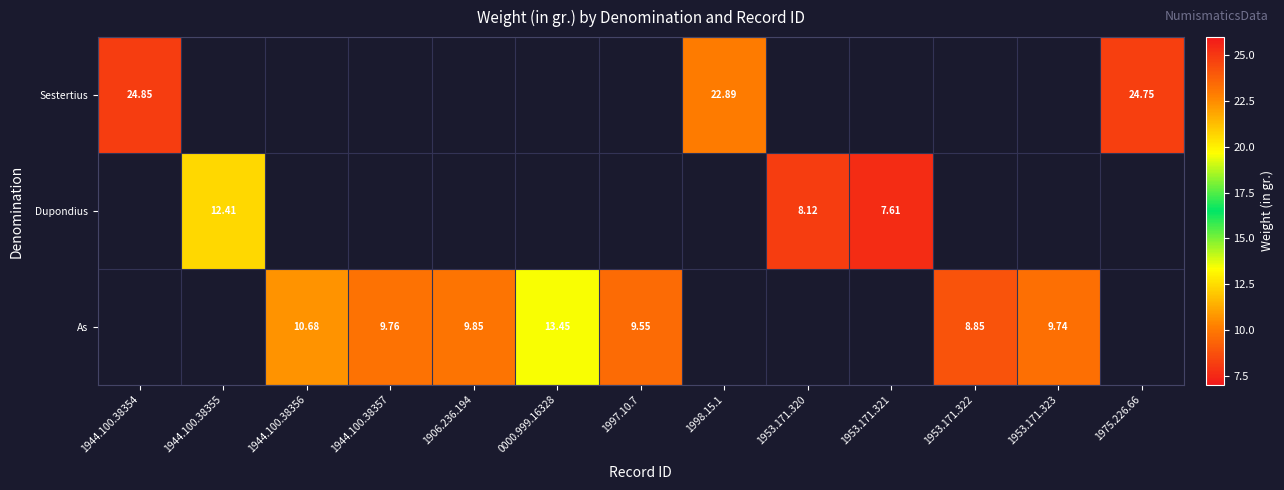

Which category has the lowest value across all series?

1953.171.321